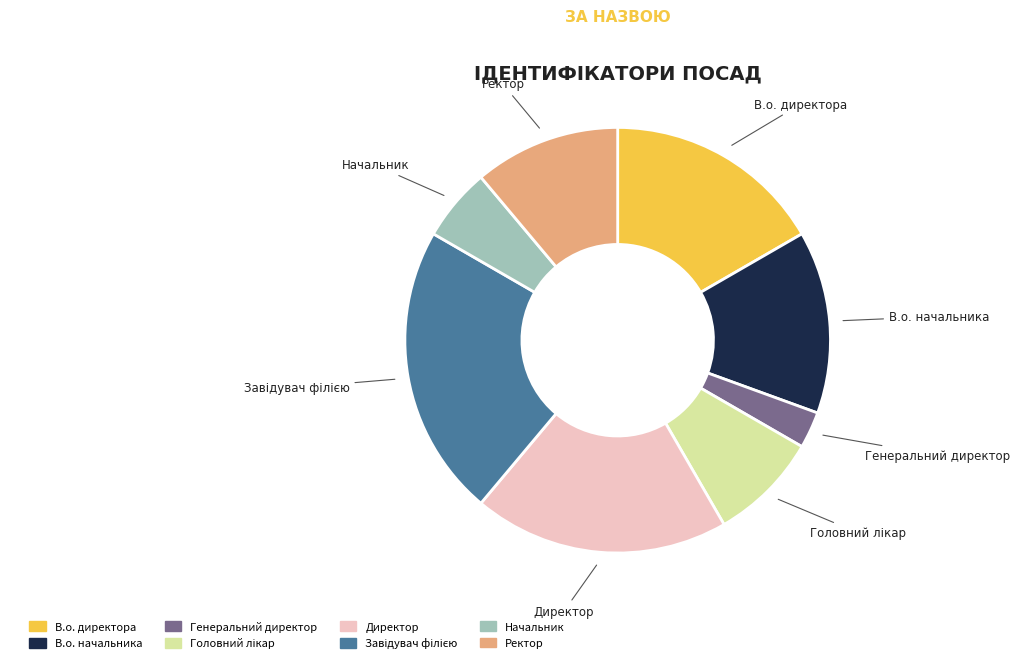

What is the smallest slice in the pie chart?

Генеральний директор